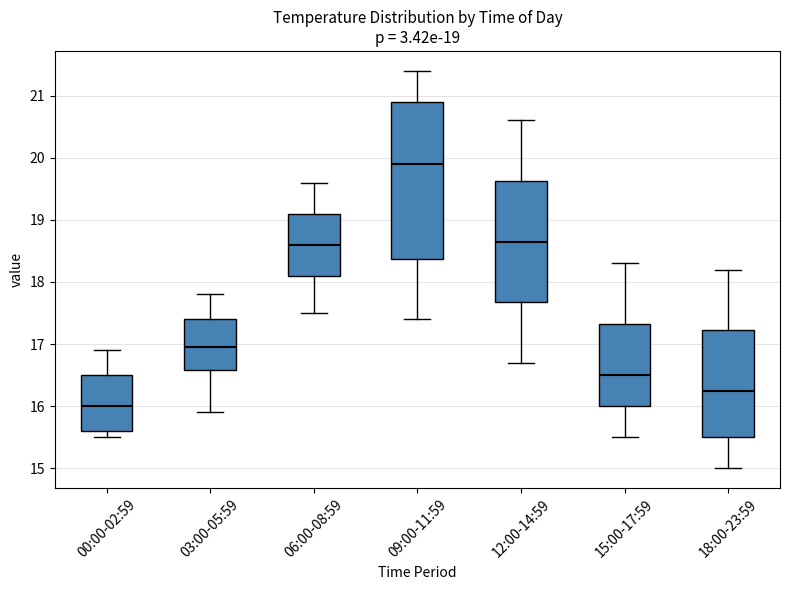

Which box's median line is the highest?

09:00-11:59